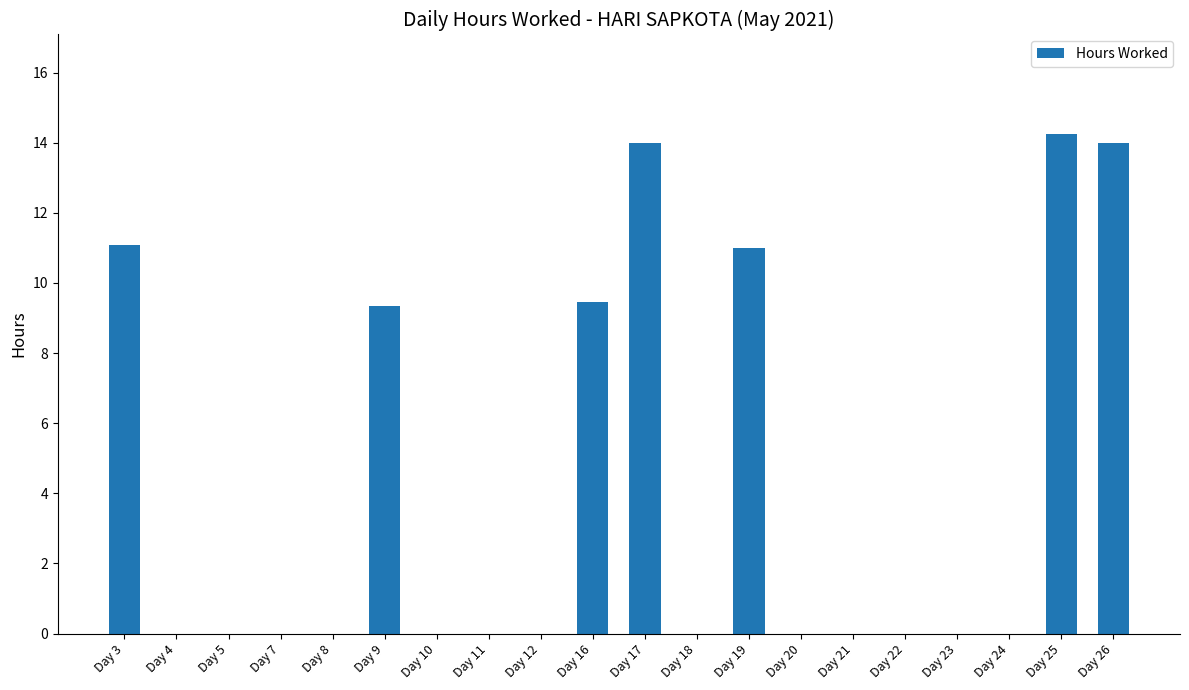

What is the sum of the values at Day 19 and Day 5?

11.0